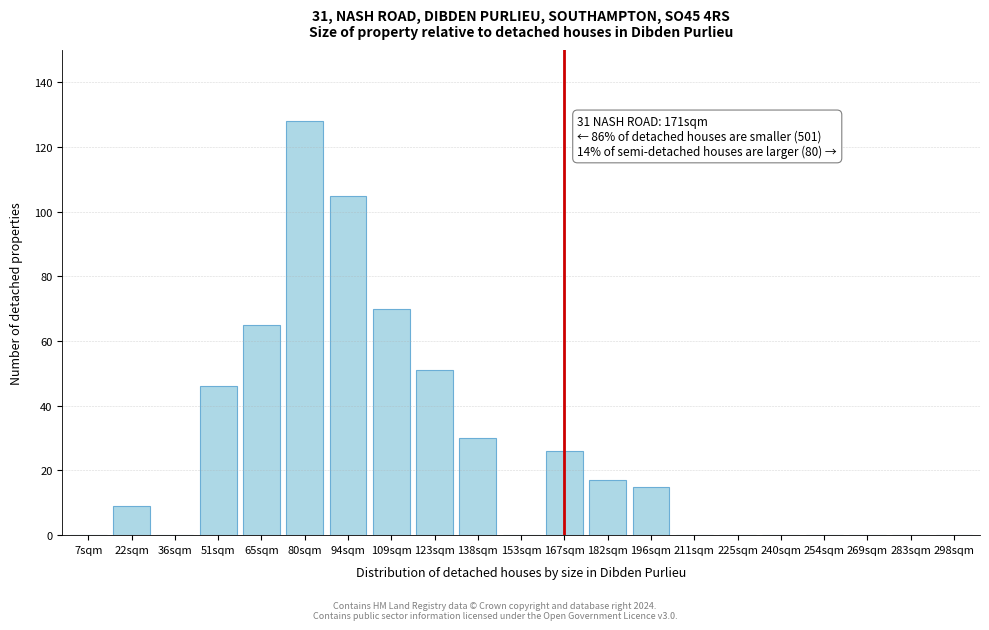

Reading left to right, list all the values displayed in this chart.

7sqm=0	22sqm=9	36sqm=0	51sqm=46	65sqm=65	80sqm=128	94sqm=105	109sqm=70	123sqm=51	138sqm=30	153sqm=0	167sqm=26	182sqm=17	196sqm=15	211sqm=0	225sqm=0	240sqm=0	254sqm=0	269sqm=0	283sqm=0	298sqm=0